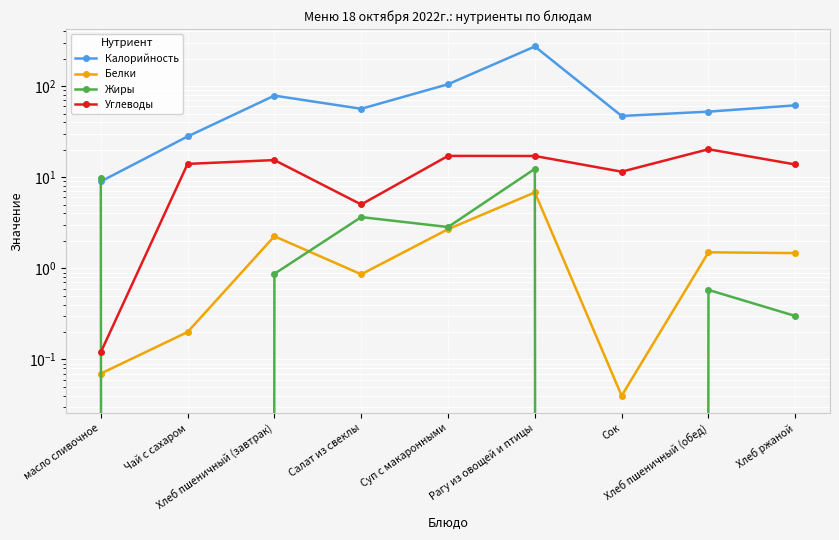

What is the difference between the highest and lowest values at Сок?

47.0